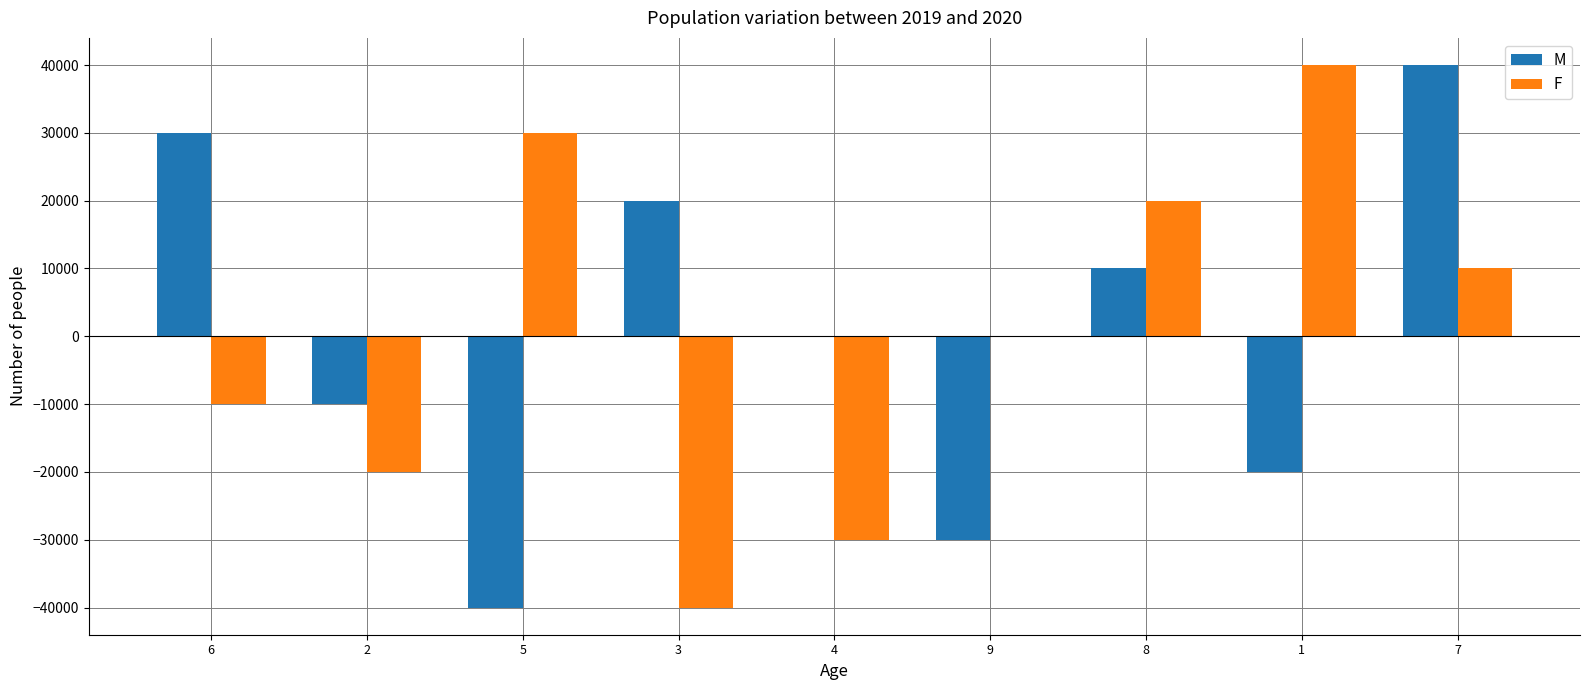

What is the greatest value displayed?

40000